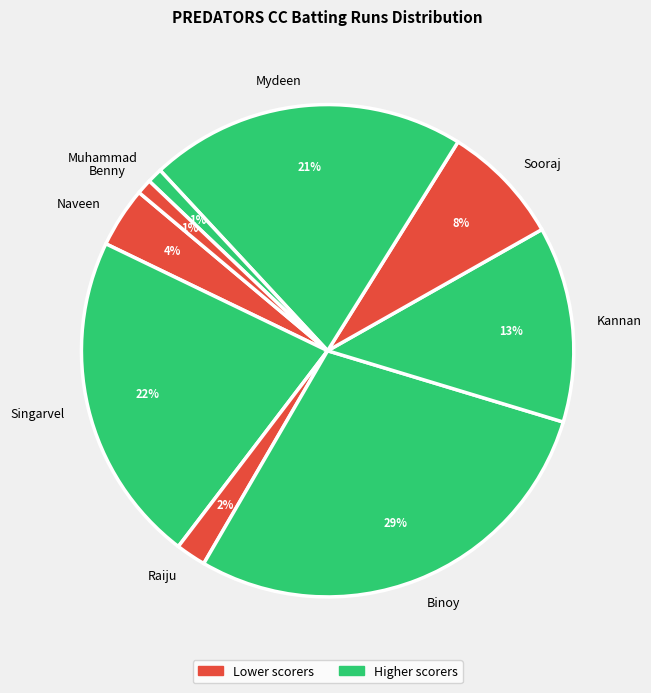

To the nearest percent, what is the average slice percentage?

11%